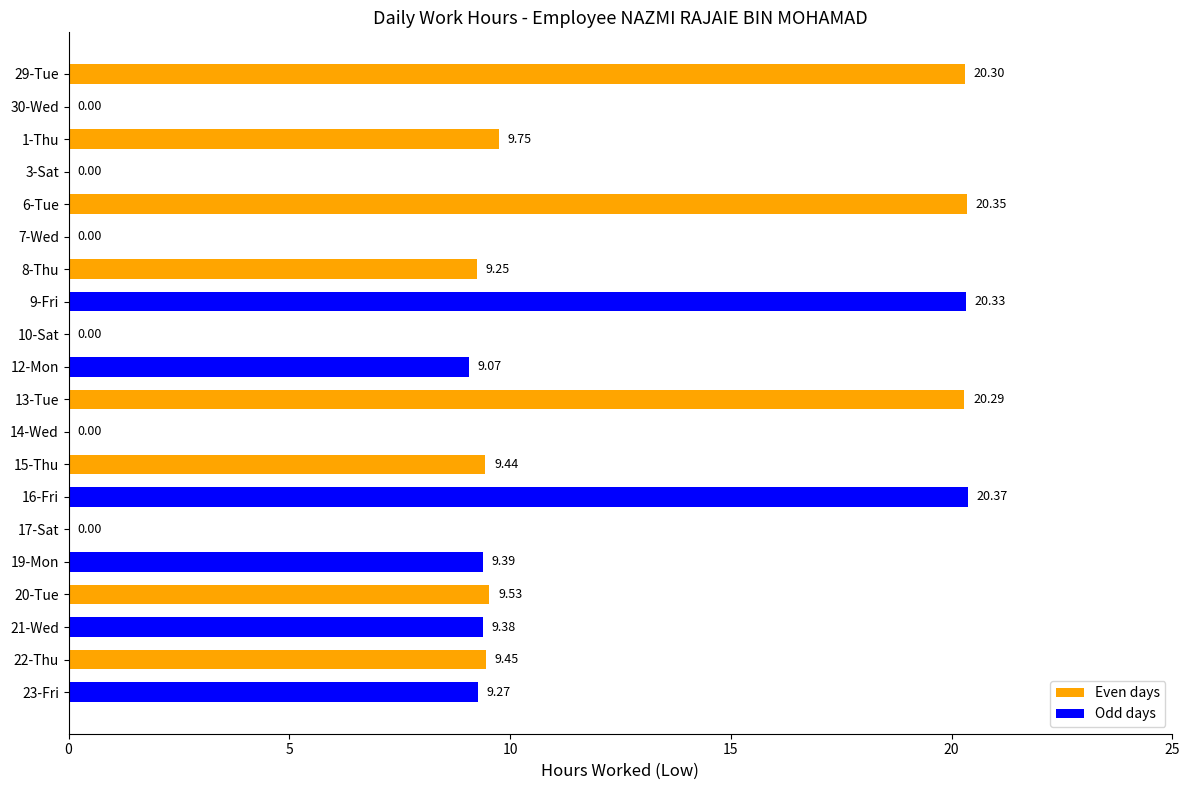

What is the sum of the values at 17-Sat and 29-Tue?

20.3